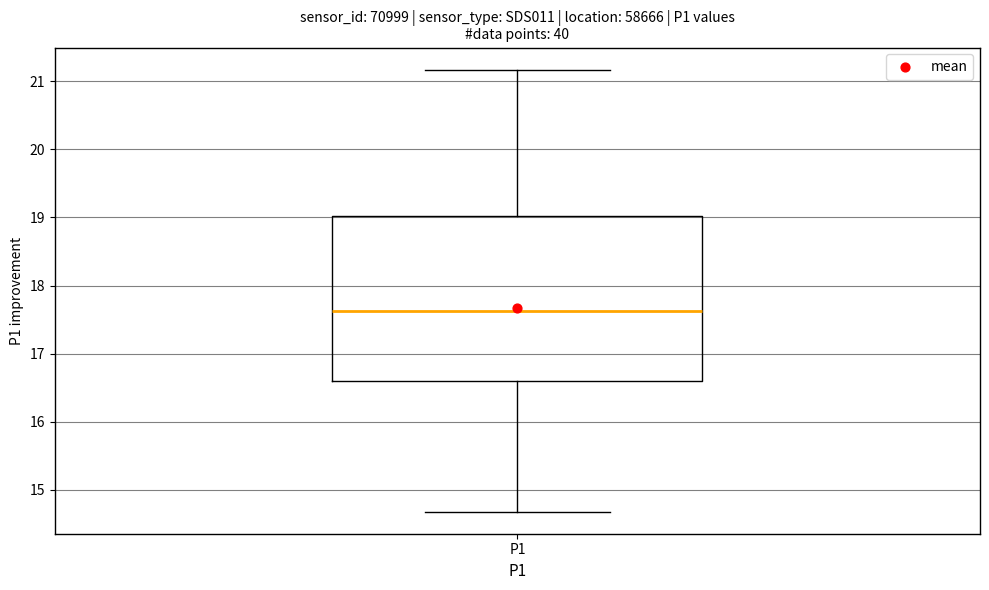

Read this box plot against the y-axis: the position of the median line, the range covered by the box, and the ends of both whiskers. The values are not printed on the chart, so give them approximately, as read against the axis.

median 17.6, box 16.6 to 19.0, whiskers 14.7 to 21.2